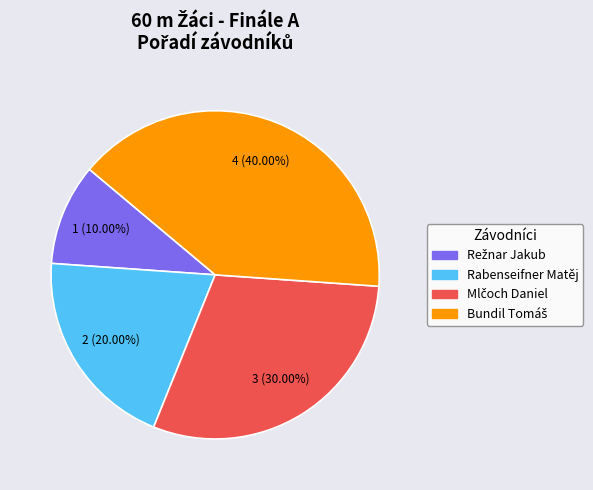

How much of the chart is everything except Rabenseifner Matěj?

80.0%